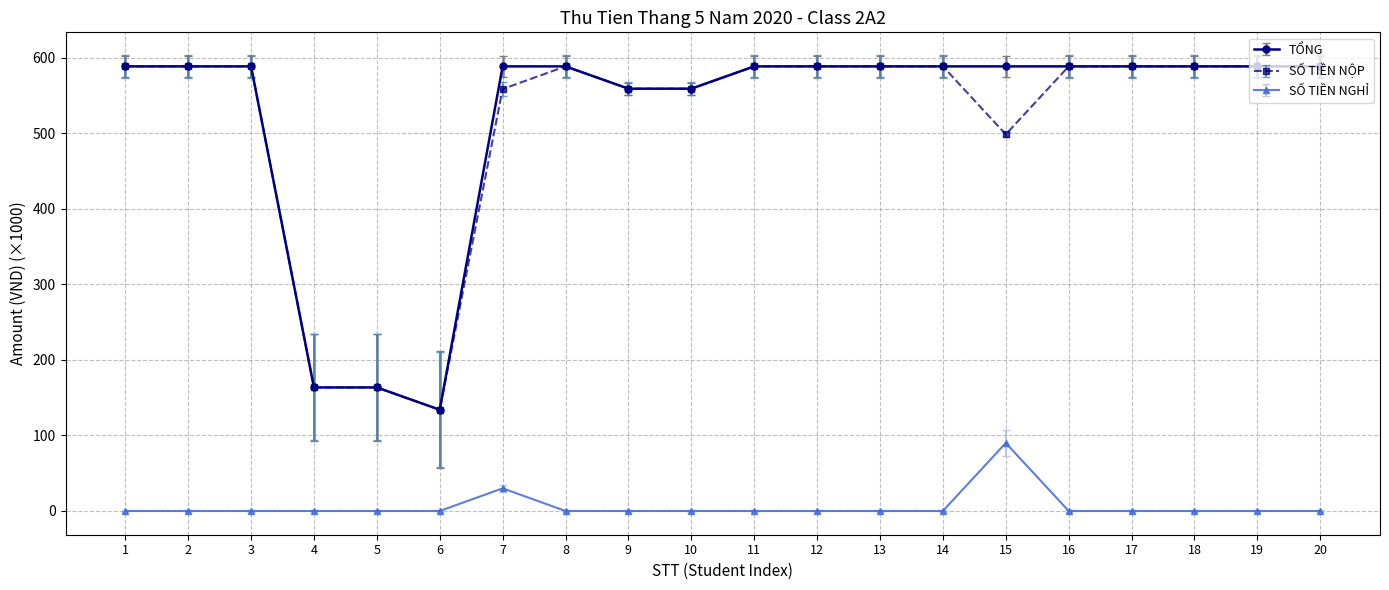

What is the total value across all series at 3?

1177.1